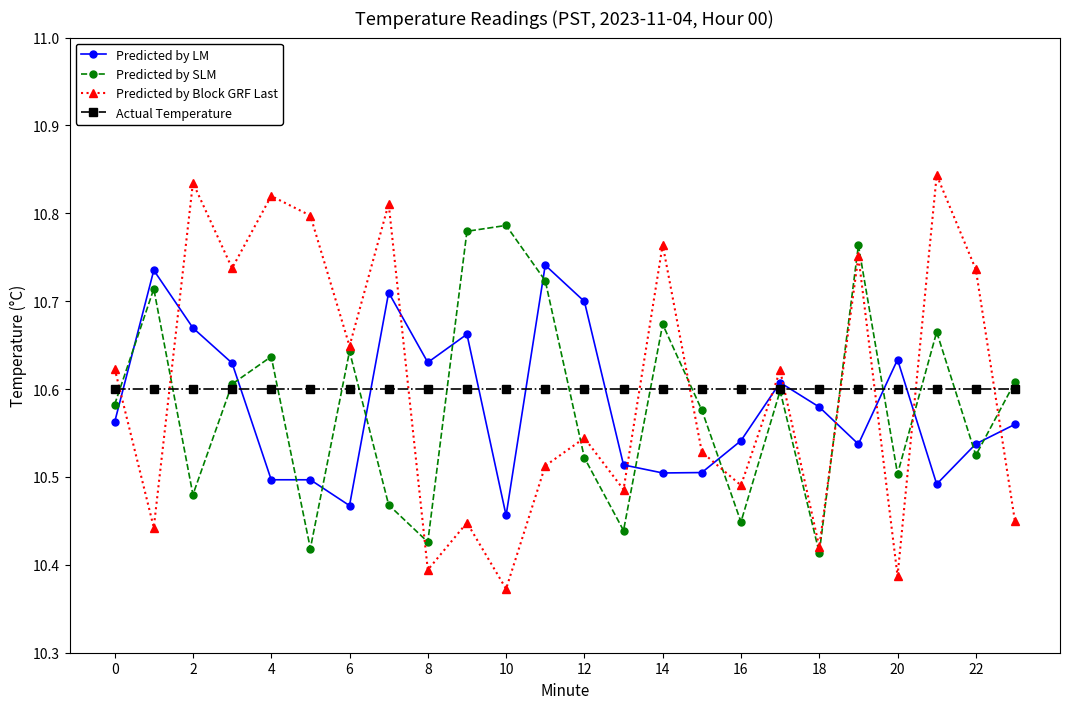

True or false: Predicted by SLM has more than 2 interior local peaks.

True